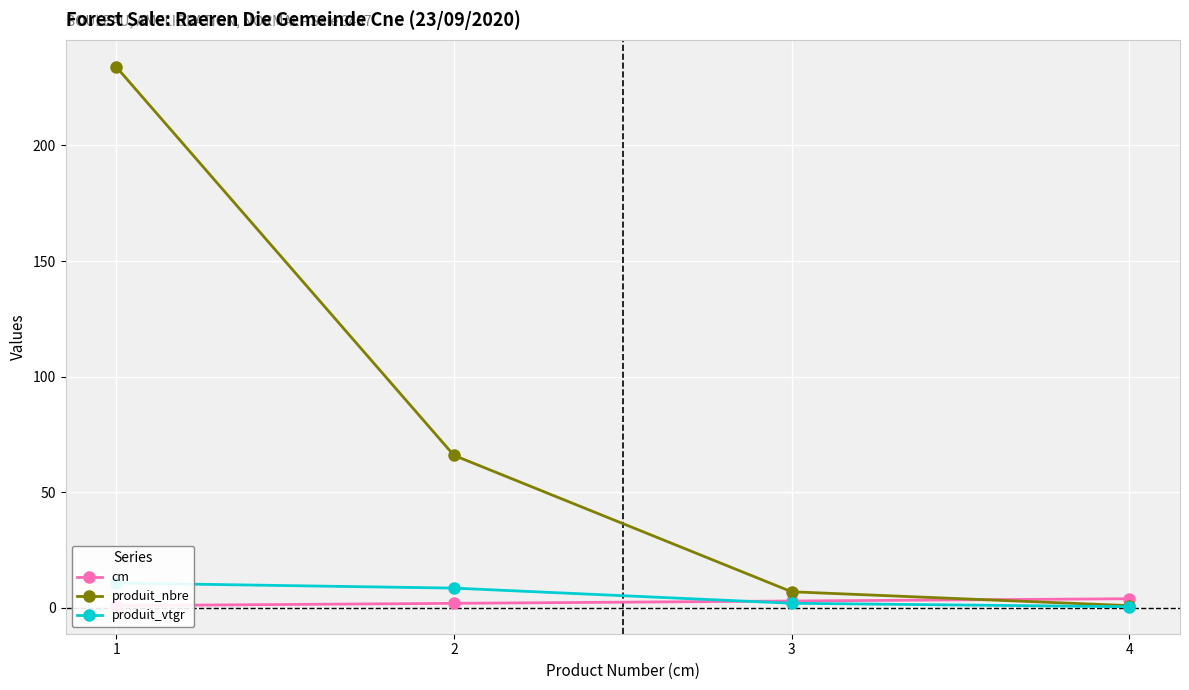

Which has a higher value, 4 or 2?

4